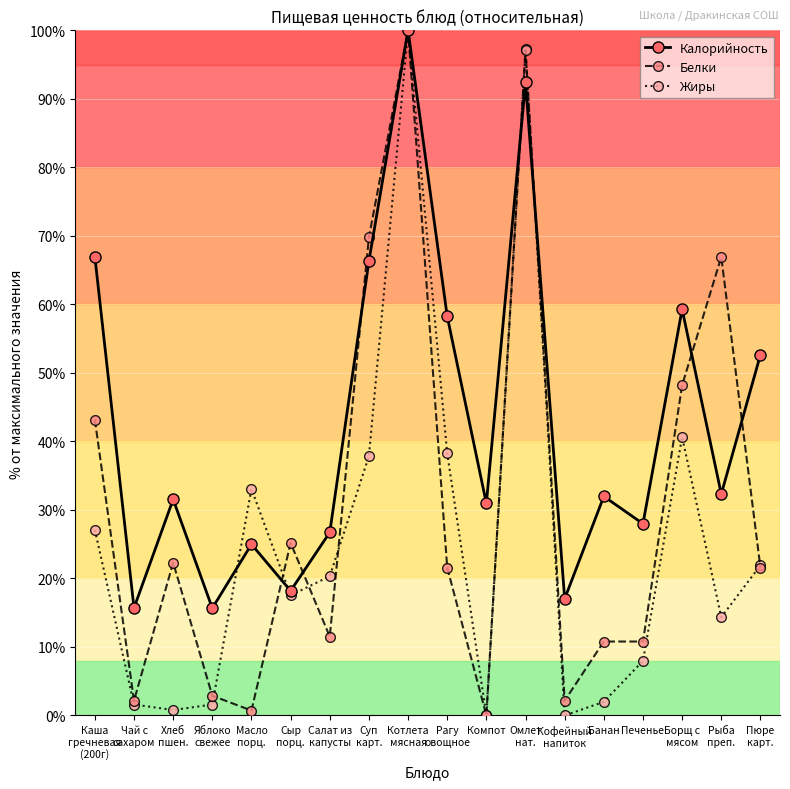

What is the label of the 4th point from the left?

Яблоко
свежее